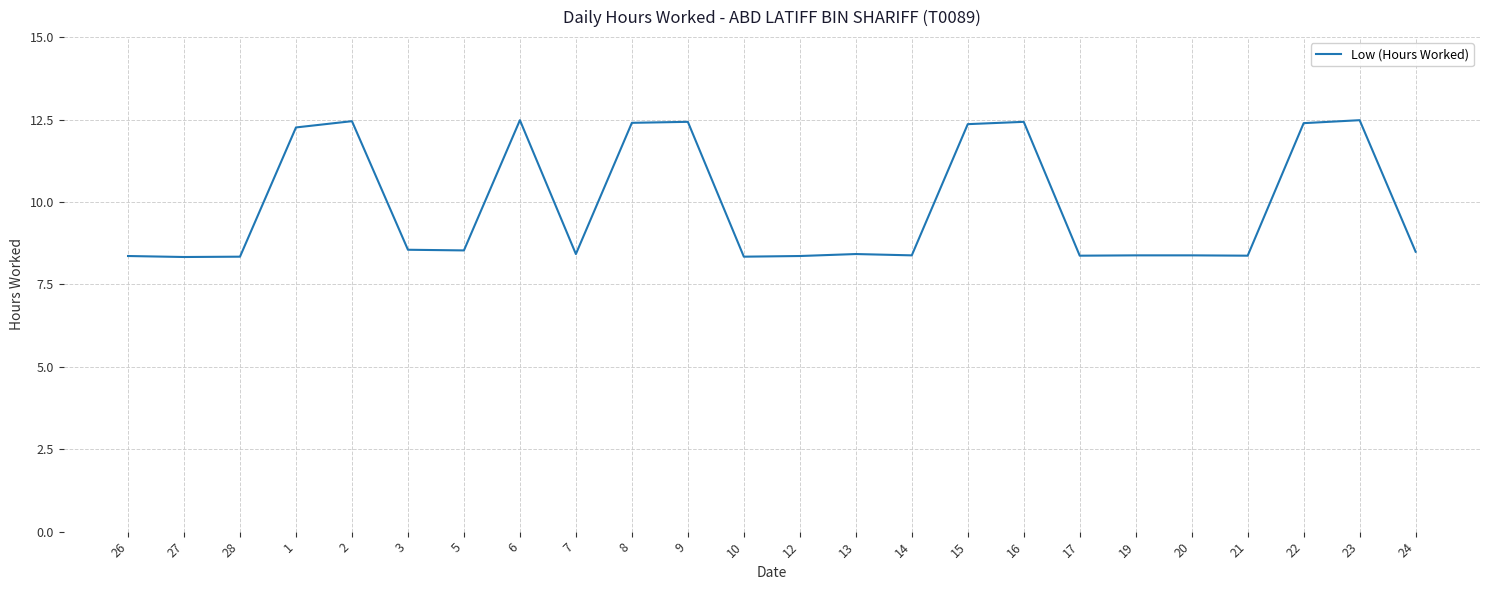

What is the greatest value displayed?

12.5